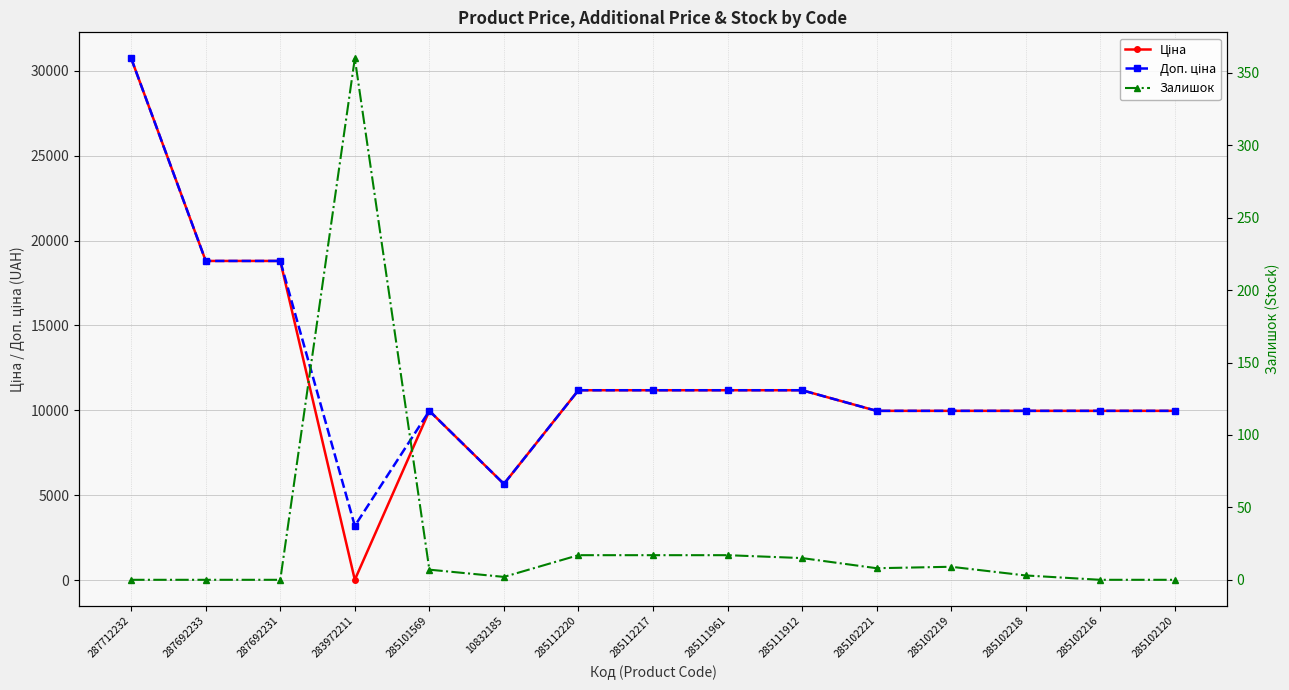

What is the difference between the maximum and minimum values in the Ціна series?

30685.1